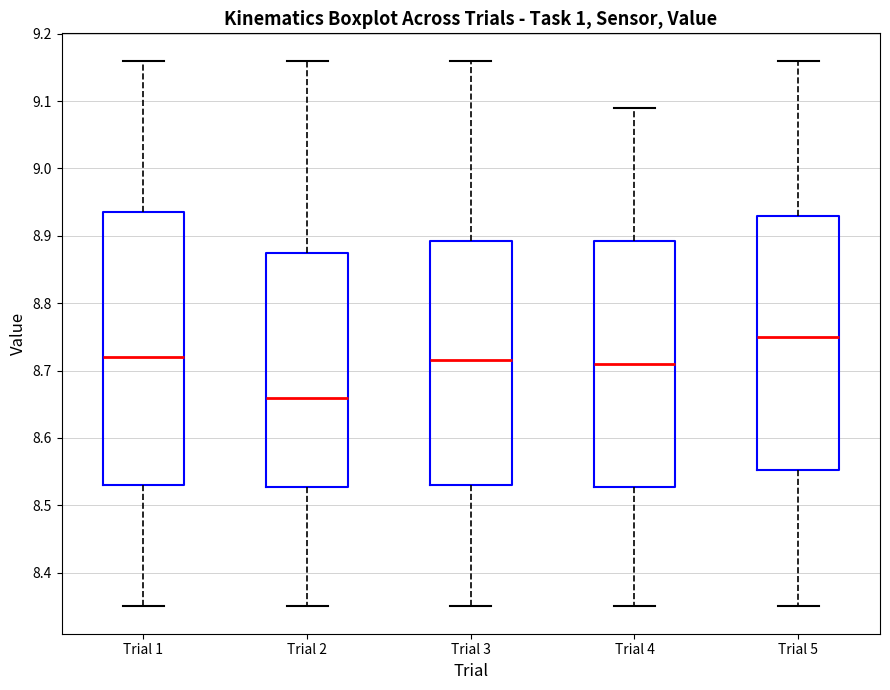

Which box is the tallest, from its lower edge to its upper edge?

Trial 1